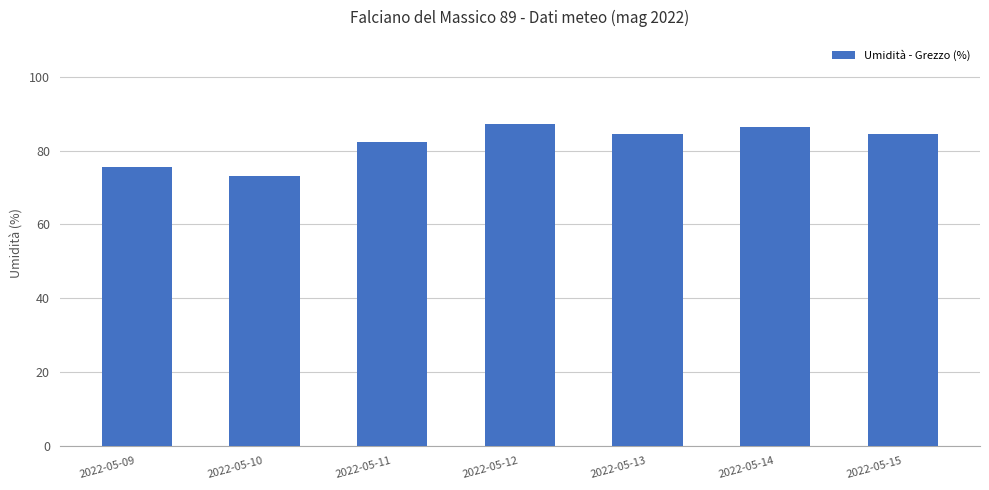

How many data points are above 84?

4